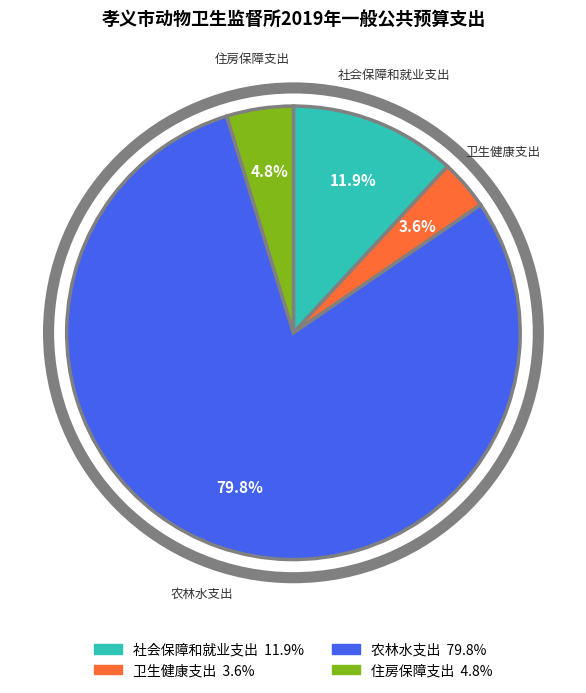

Which has a higher value, 社会保障和就业支出 or 农林水支出?

农林水支出